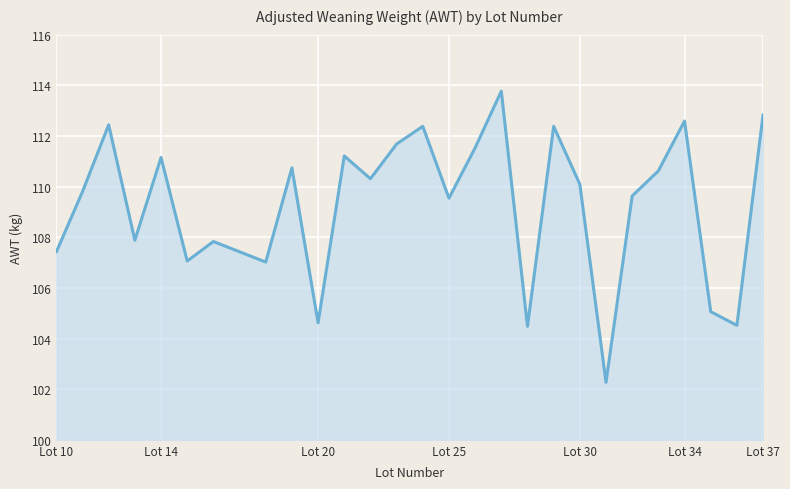

What is the difference between the maximum and minimum values?

11.5